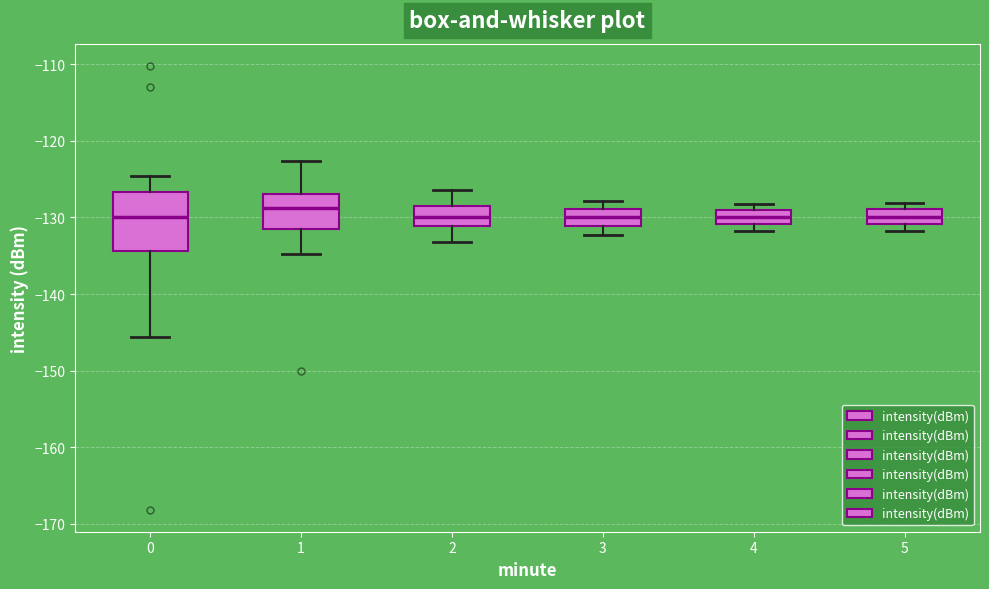

Comparing the boxes themselves (not the whiskers), which one is the tallest?

0